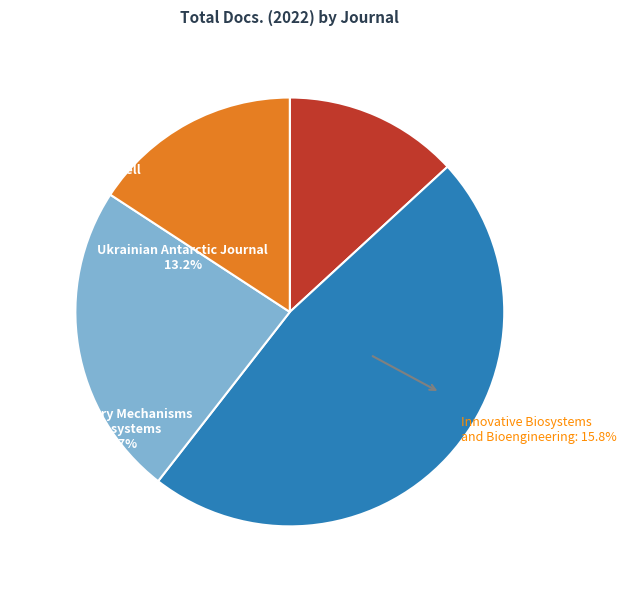

Approximately how many times larger is the value at Regulatory Mechanisms in Biosystems compared to Biopolymers and Cell?

0.5